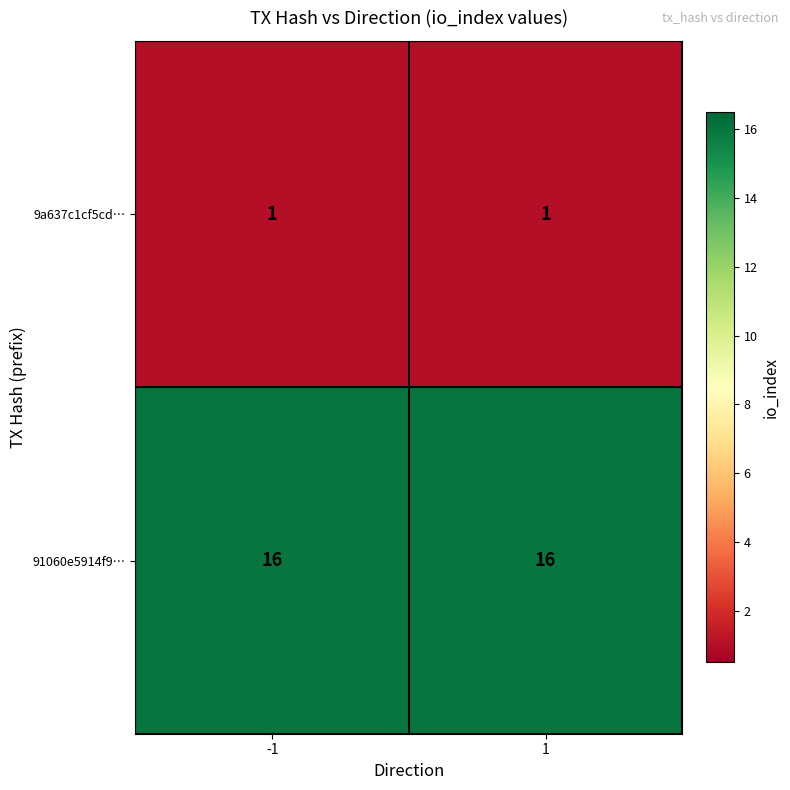

What is the spread (max minus min) of values at -1?

15